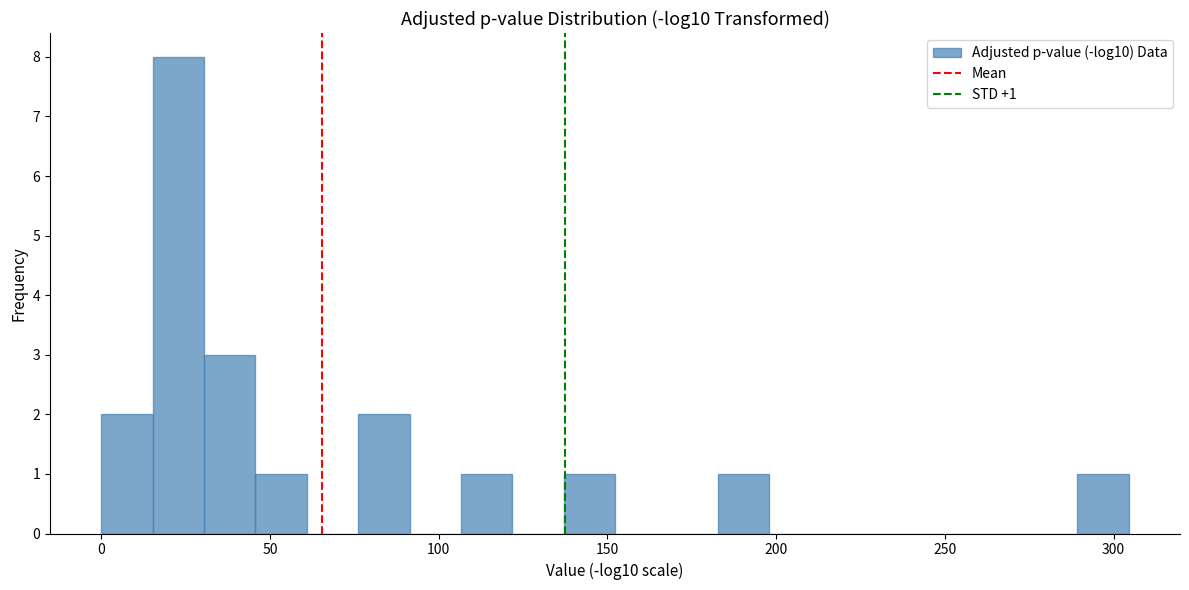

Read against the x-axis, roughly where is the centre of the tallest bar?

25